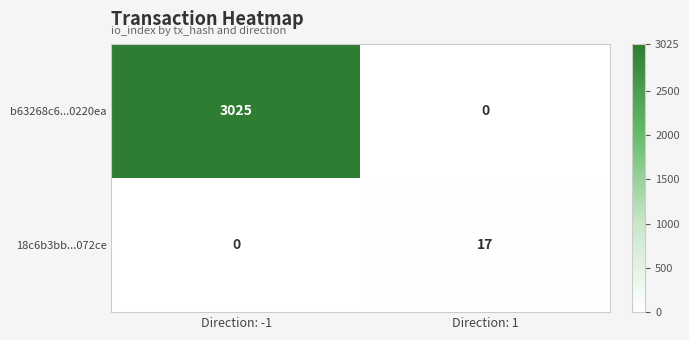

How many data points does each series have?

2